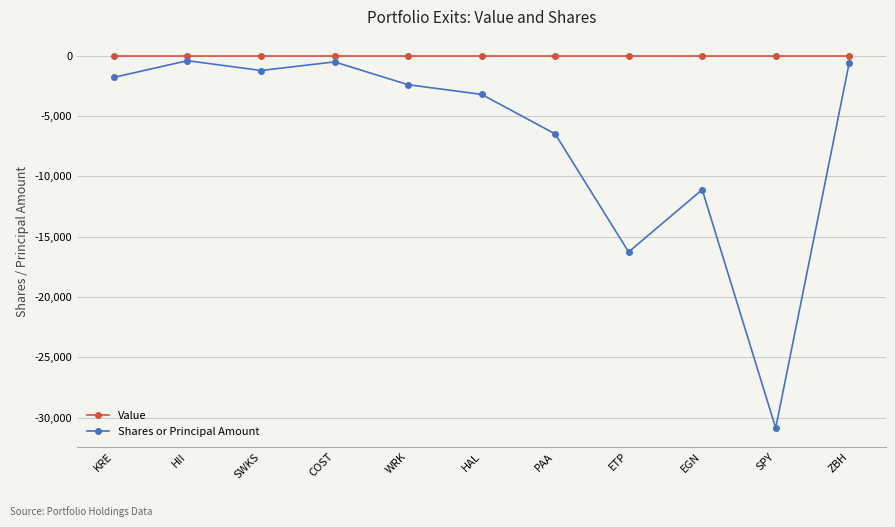

Is the value of Shares or Principal Amount at COST greater than the value of Value at PAA?

No